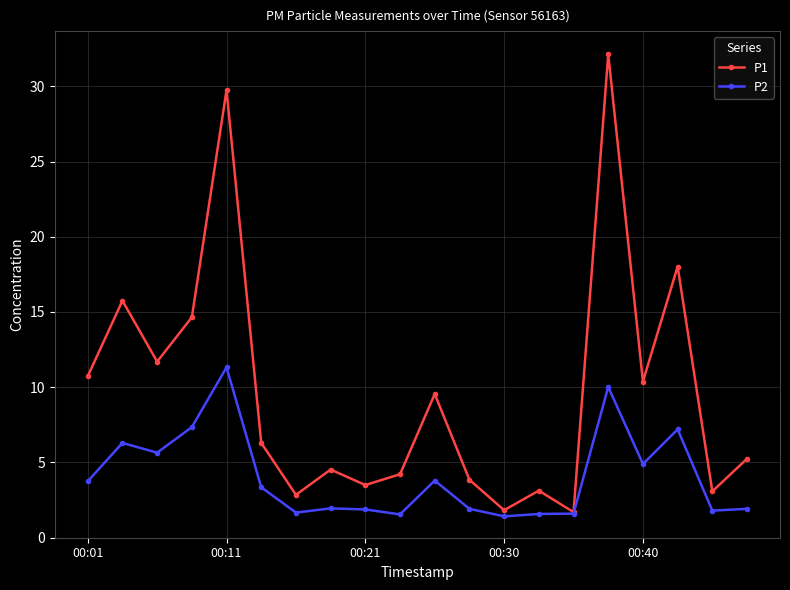

True or false: P1 has more than 1 points higher than both neighbors.

True